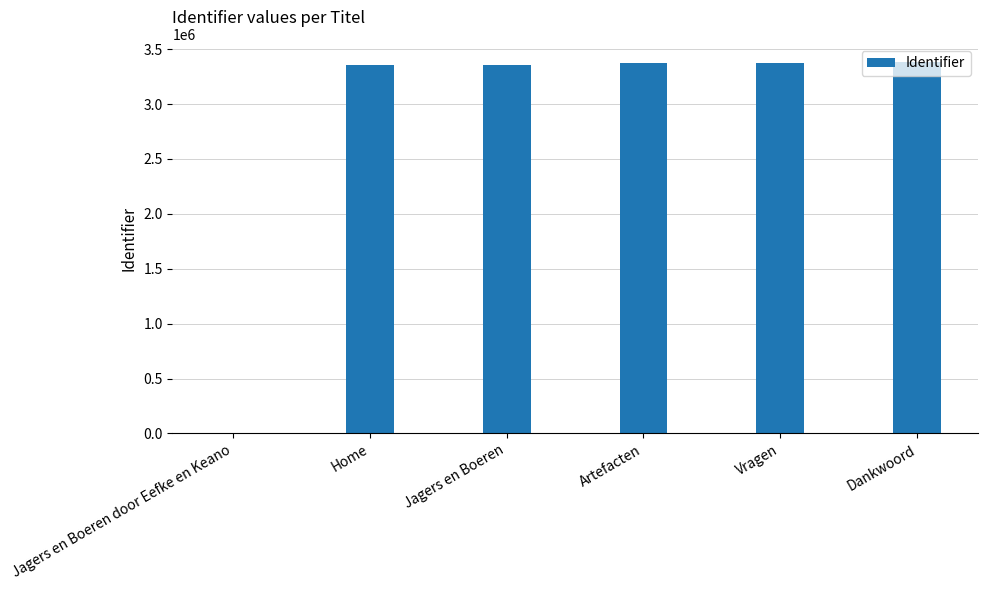

The chart shows a value of 1008690 at Jagers en Boeren. True or false?

False